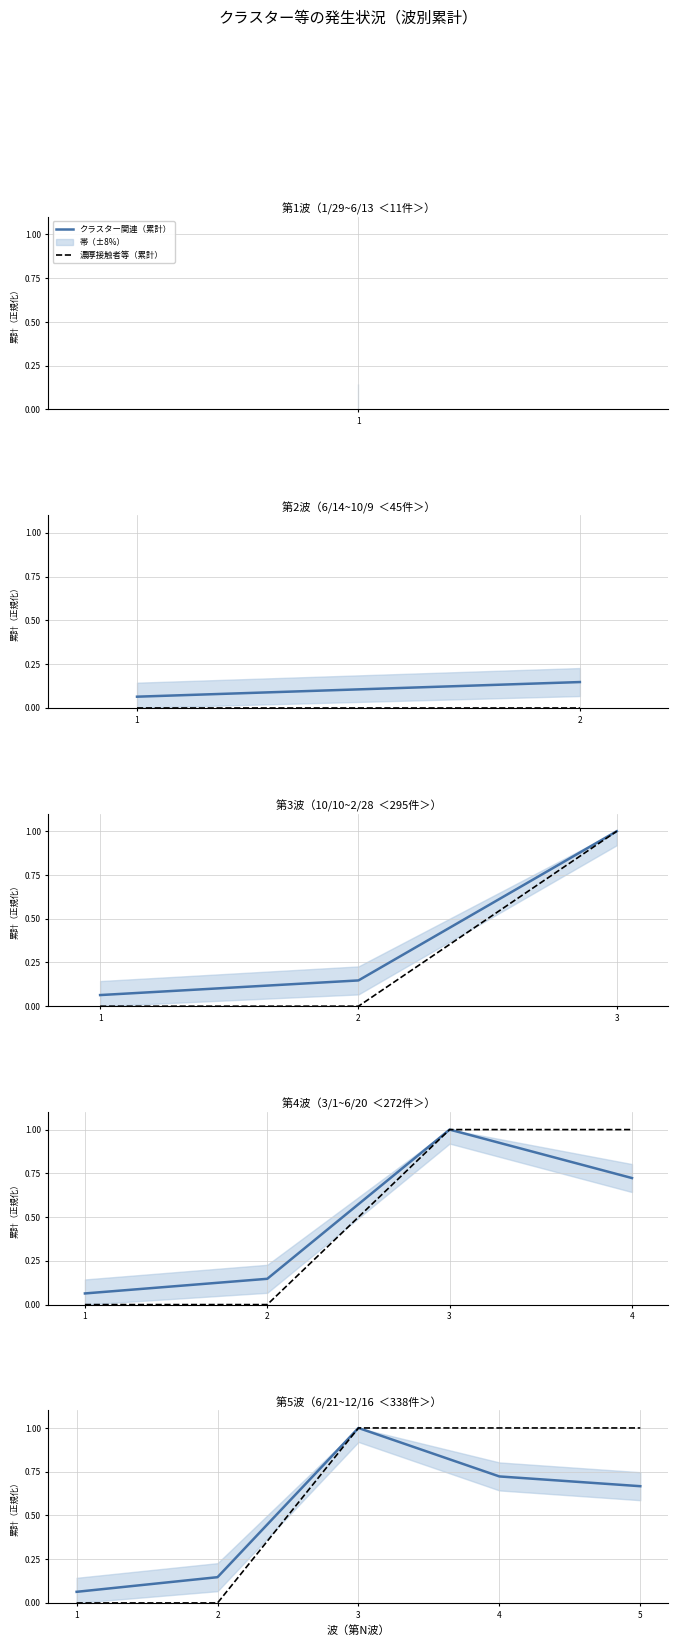

True or false: クラスター関連（中央値） and 濃厚接触者等（累計） cross at least once.

False